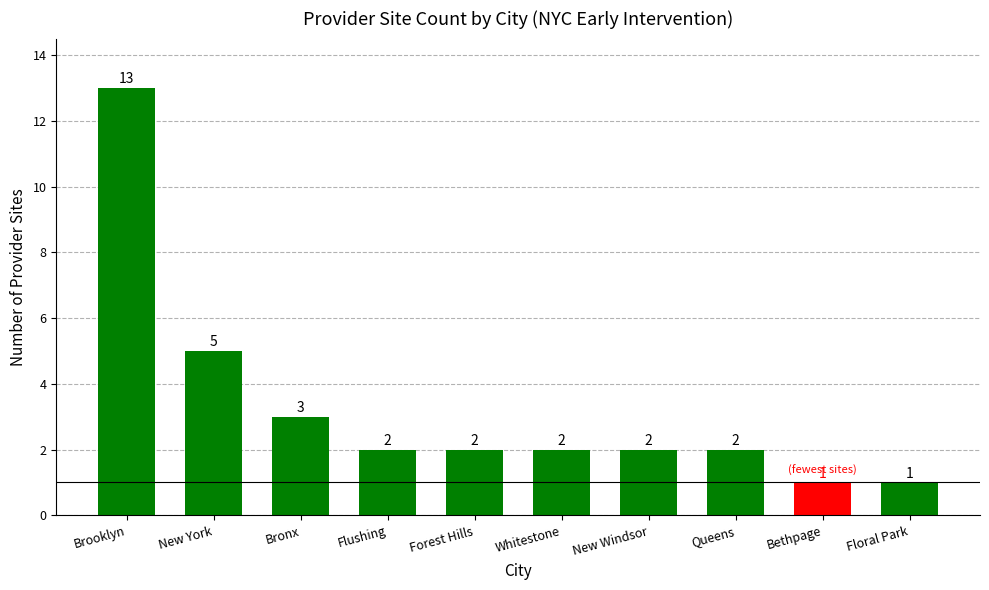

What is the sum of the values at Brooklyn and New Windsor?

15